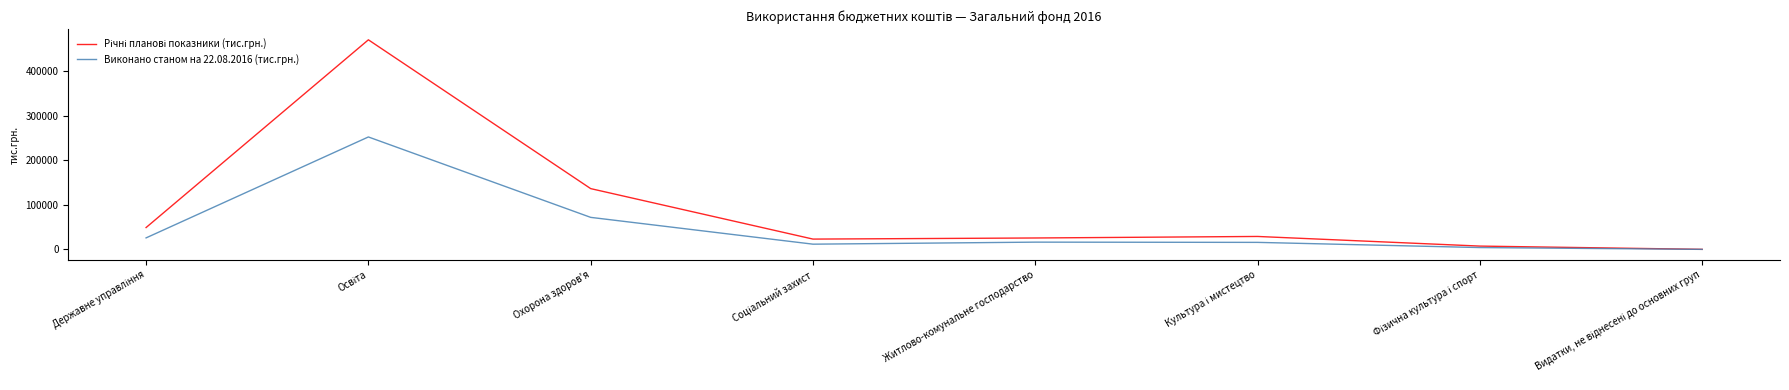

At which category does Річні планові показники (тис.грн.) reach its first local valley?

Соціальний захист